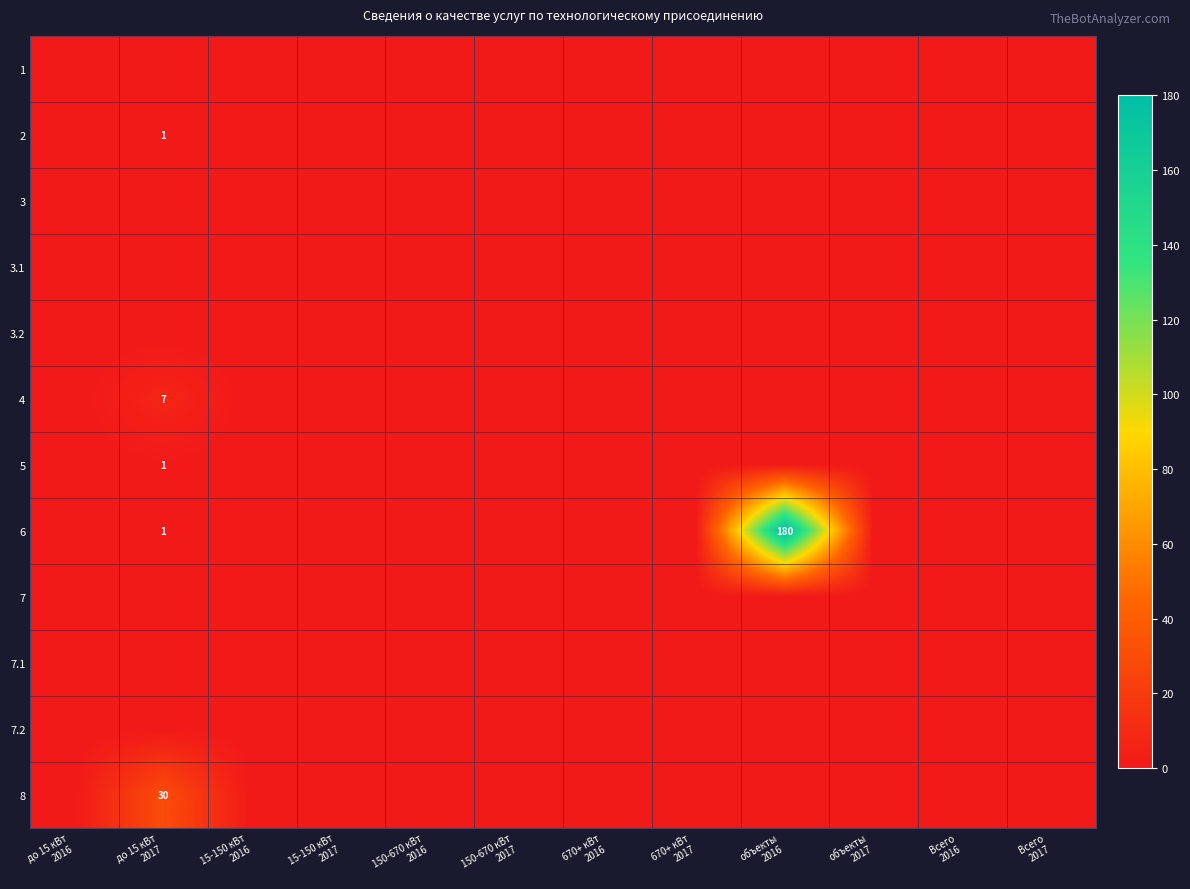

Rank the categories by 2 value from highest to lowest.

до 15 кВт 2017, до 15 кВт 2016, 15-150 кВт 2016, 15-150 кВт 2017, 150-670 кВт 2016, 150-670 кВт 2017, 670+ кВт 2016, 670+ кВт 2017, объекты 2016, объекты 2017, Всего 2016, Всего 2017